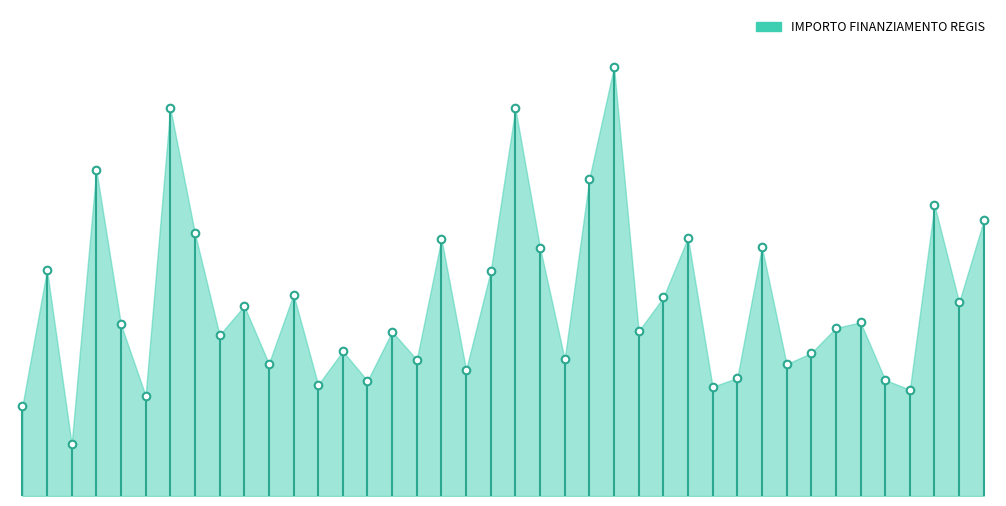

What is the ratio of the value at CANTU to the value at CASTELCOVATI?

0.7